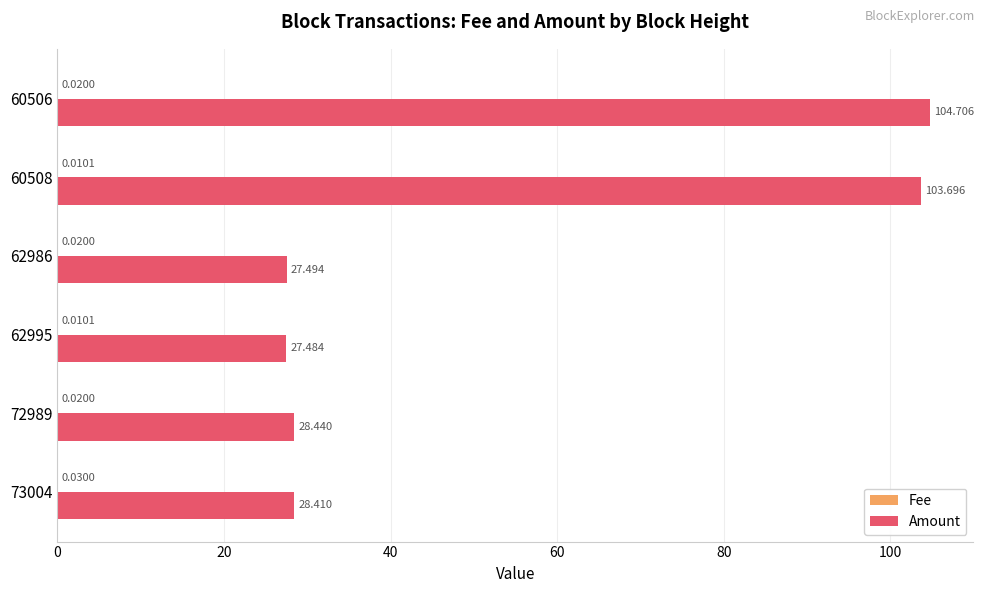

Between 62986 and 60508, which series saw the biggest shift?

Amount